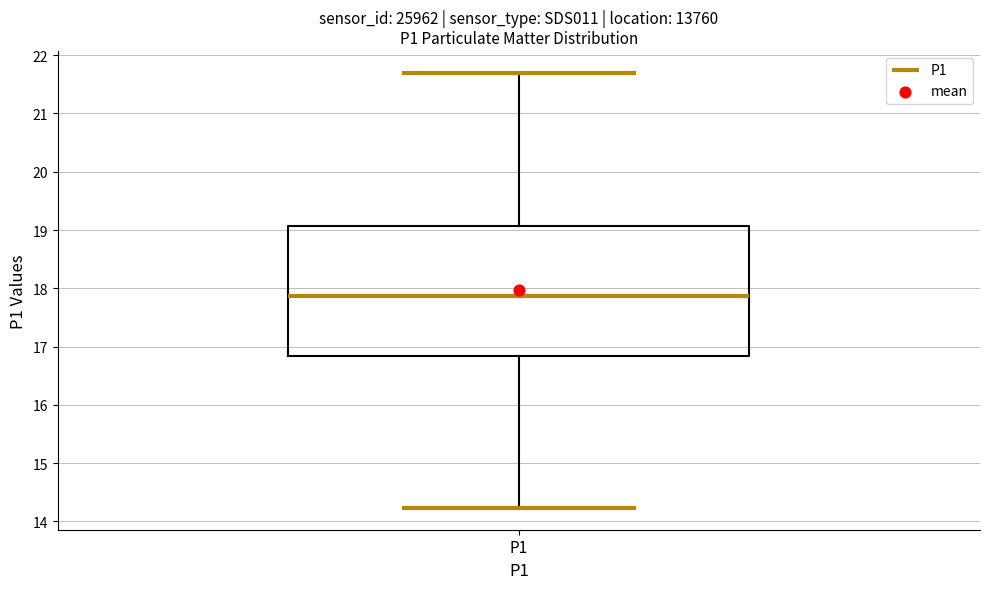

Where does the lower whisker of the box for P1 end on the y-axis? The values are not printed on the chart, so give them approximately, as read against the axis.

14.2